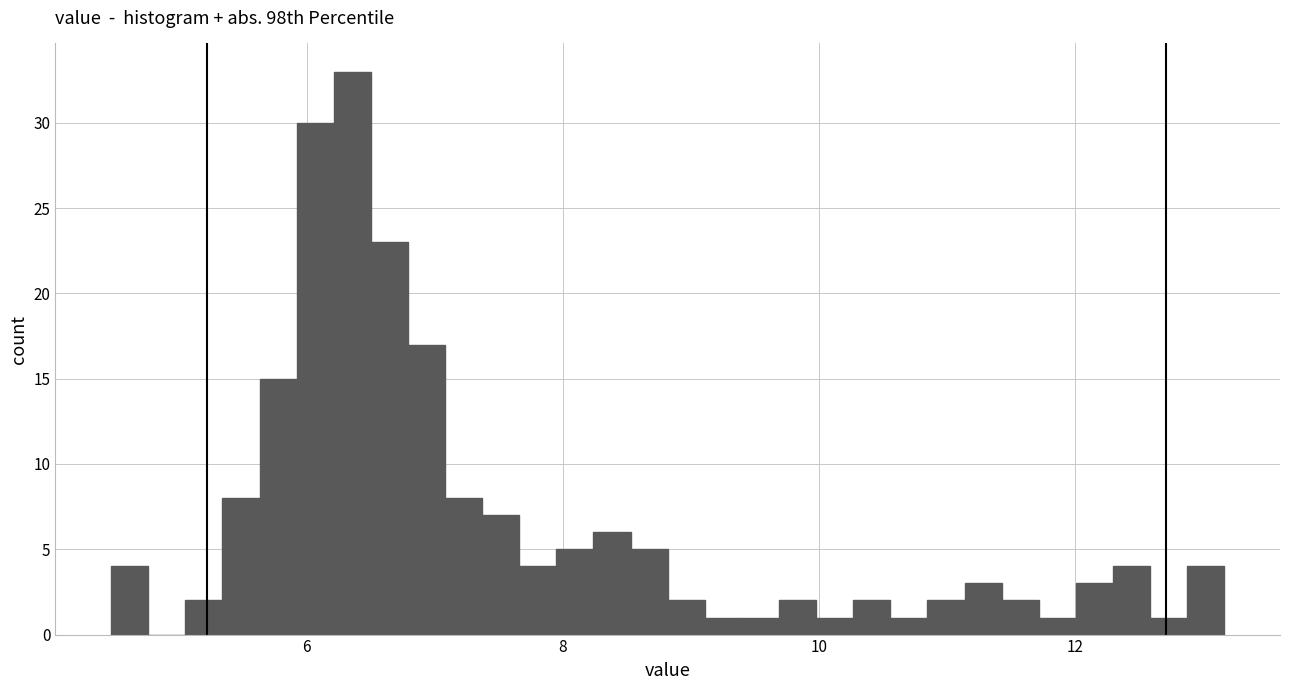

Around what value on the x-axis is the tallest bar? Give the approximate position of its centre, as read against the axis.

6.4